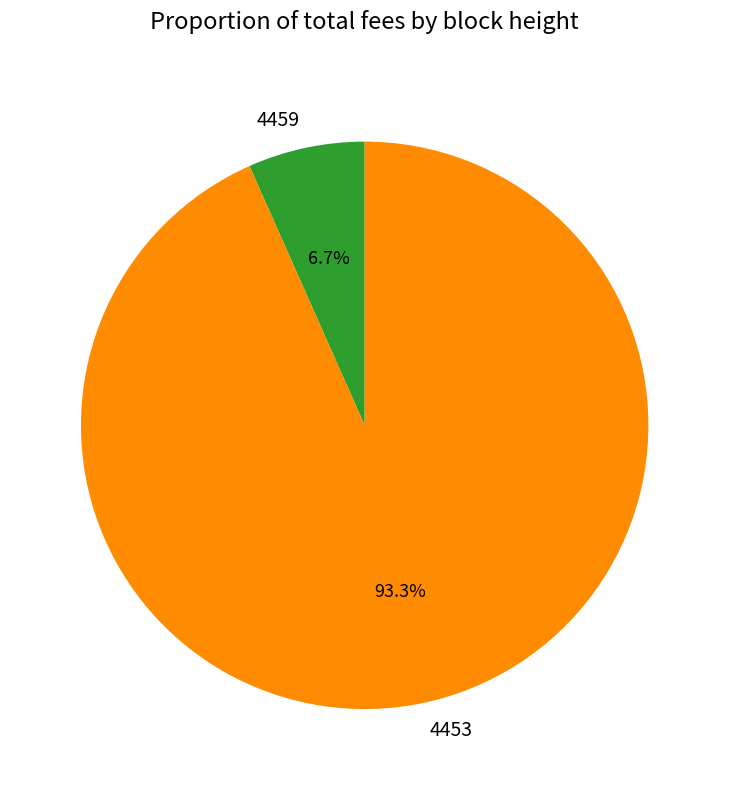

Which slice represents more than half of the pie?

4453